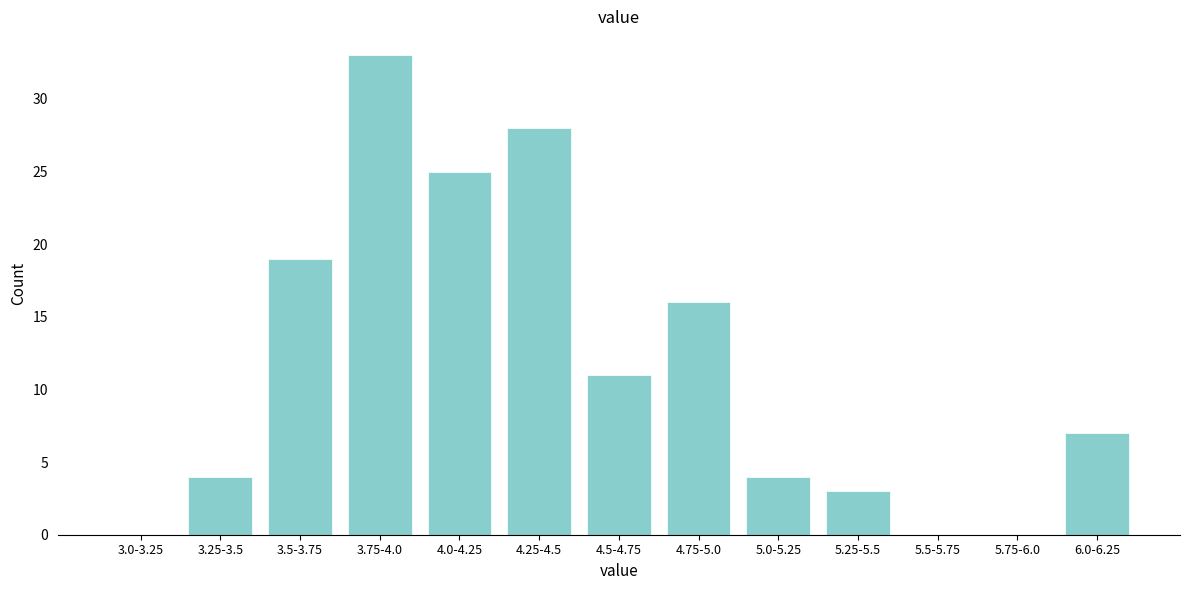

Reading left to right, what are all the values shown in this chart?

3.0-3.25=0	3.25-3.5=4	3.5-3.75=19	3.75-4.0=33	4.0-4.25=25	4.25-4.5=28	4.5-4.75=11	4.75-5.0=16	5.0-5.25=4	5.25-5.5=3	5.5-5.75=0	5.75-6.0=0	6.0-6.25=7